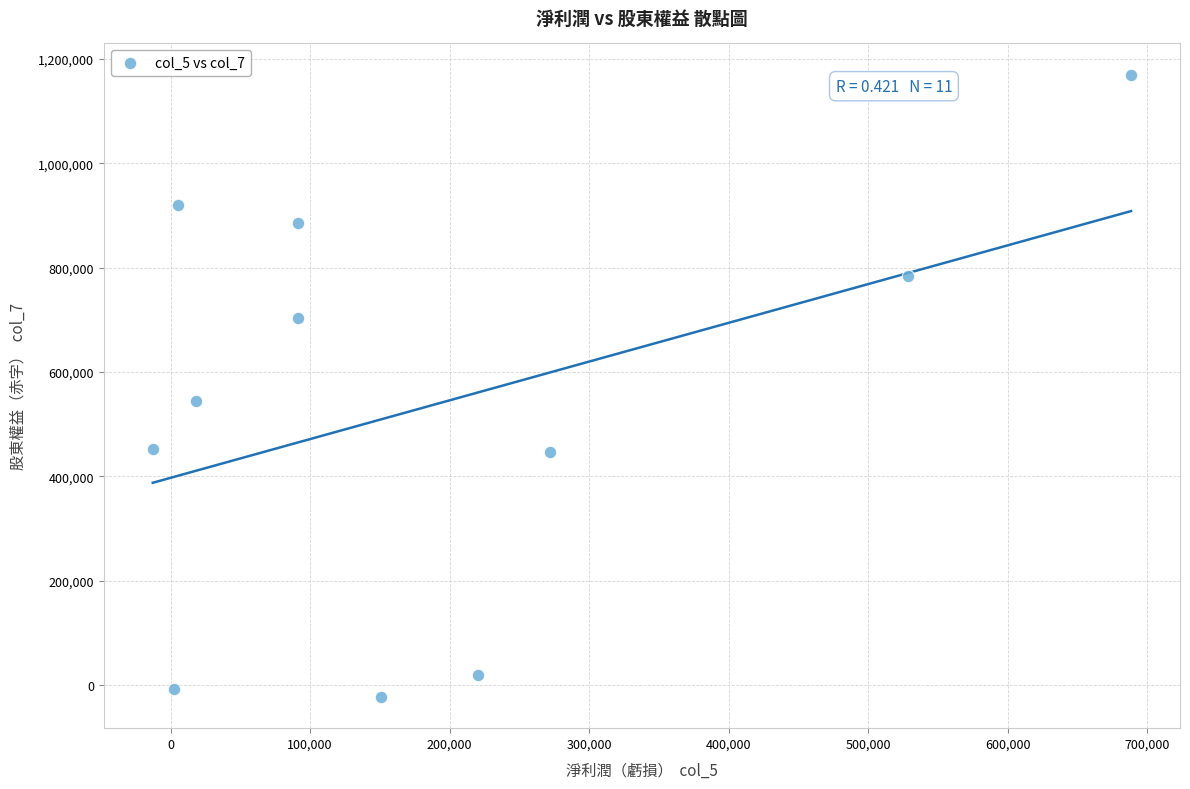

What Y value in the scatter plot is closest to 573657?

545272